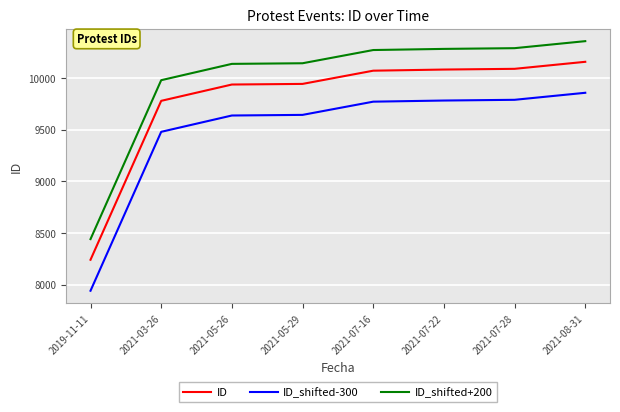

How many lines are shown in the chart?

3